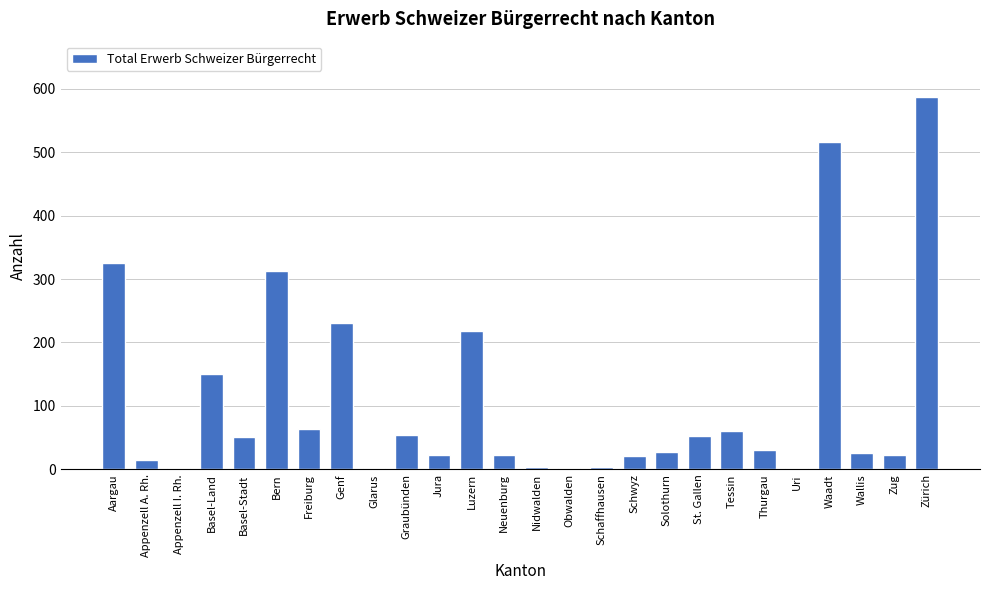

Read the value at Graubünden.

54